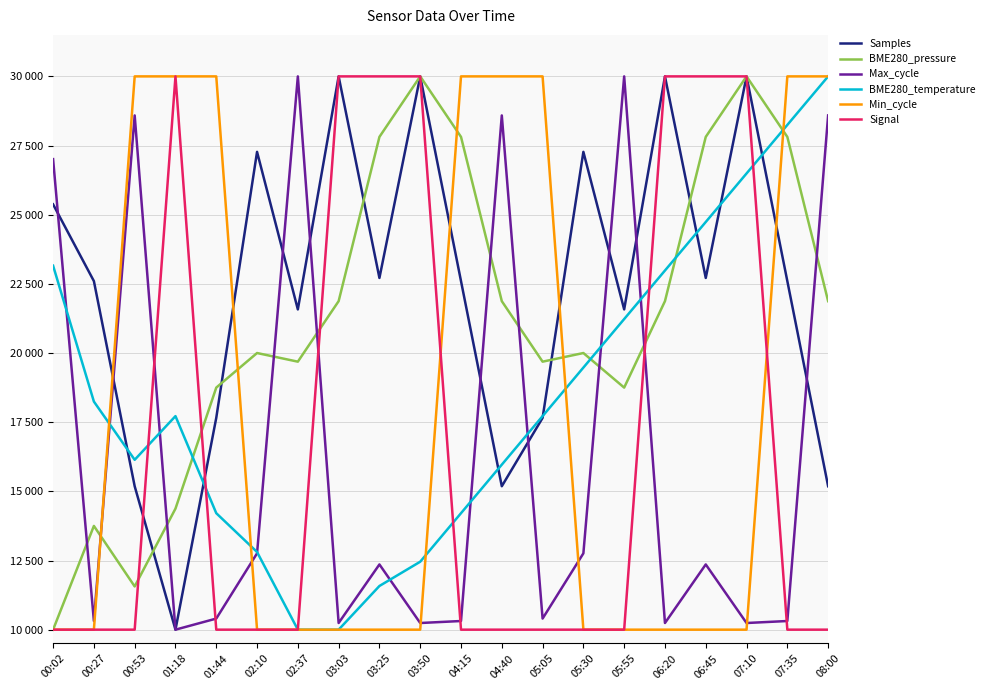

Is it true that BME280_temperature equals 28245.6 at 07:35?

True